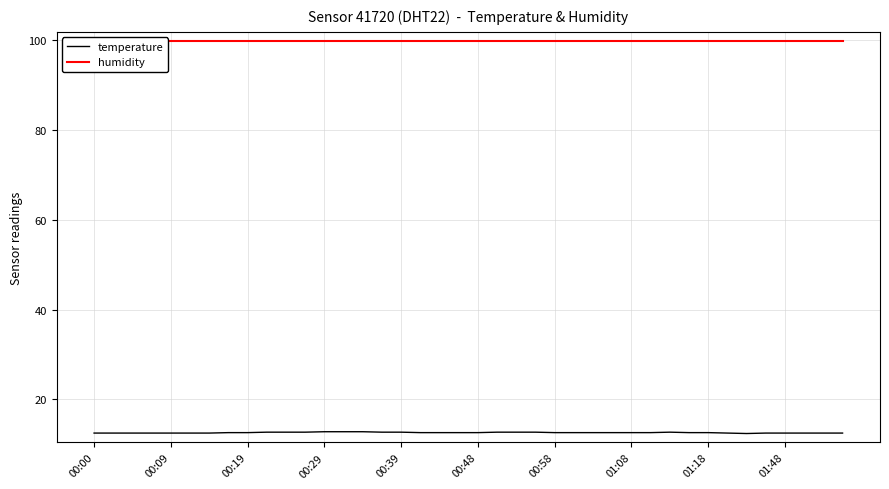

Count the number of categories in the chart.

40